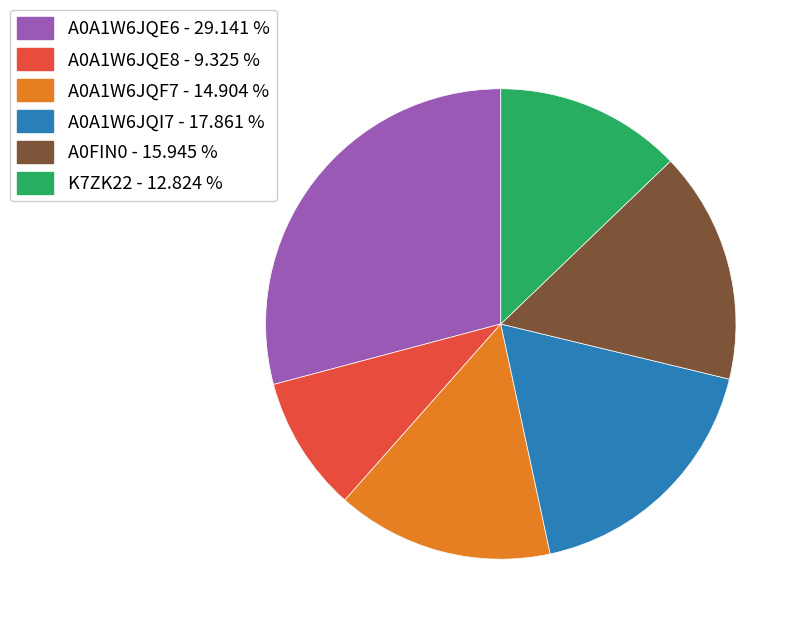

Approximately how many times larger is the value at A0A1W6JQE6 compared to A0A1W6JQI7?

1.6